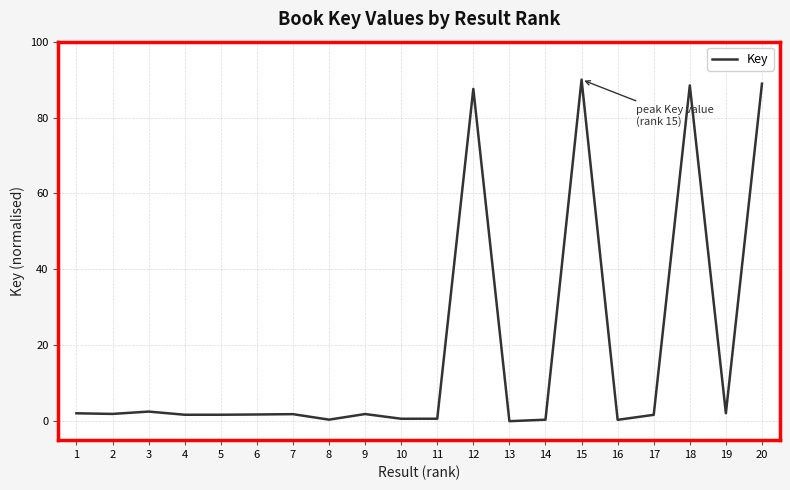

True or false: the data shows 2.5 at 3.

True